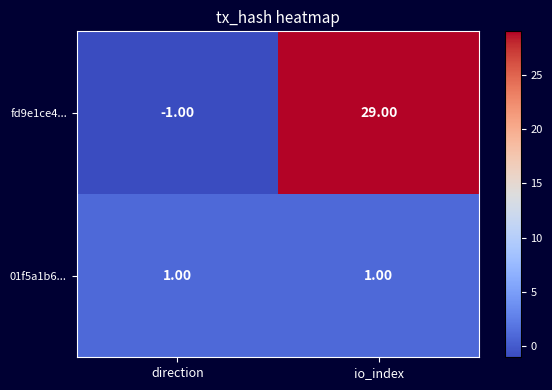

Which series has the largest total across all categories?

fd9e1ce4...